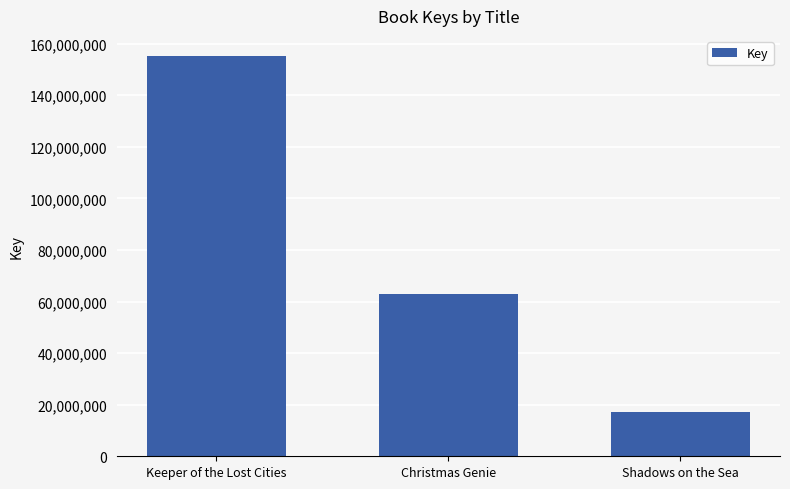

List the labels in order of value, smallest first.

Shadows on the Sea, Christmas Genie, Keeper of the Lost Cities